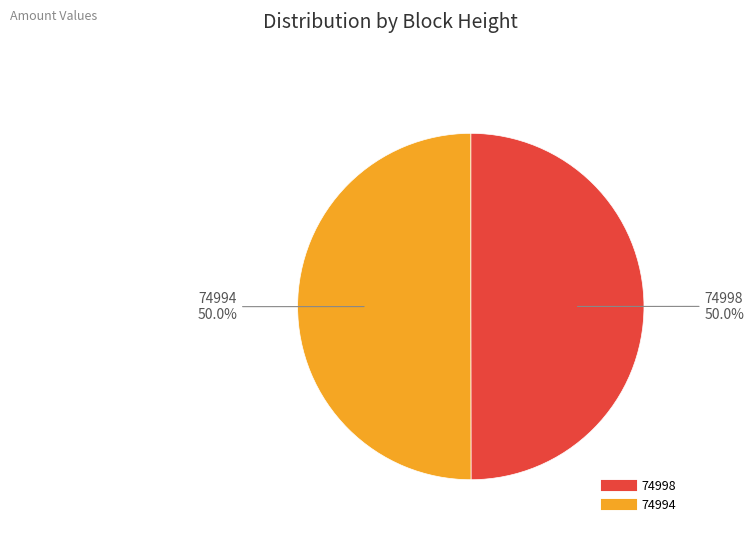

To the nearest percent, what is the difference between the largest and smallest slice percentages?

0%